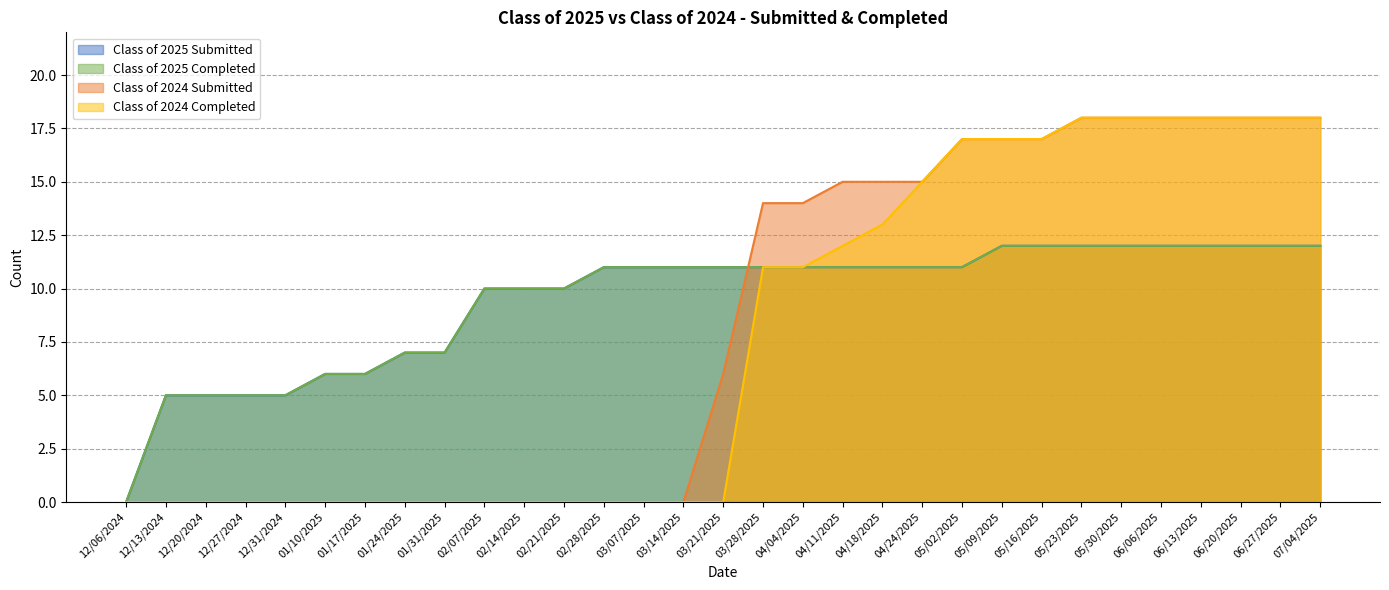

What is the sum of all Class of 2024 Submitted values?

256